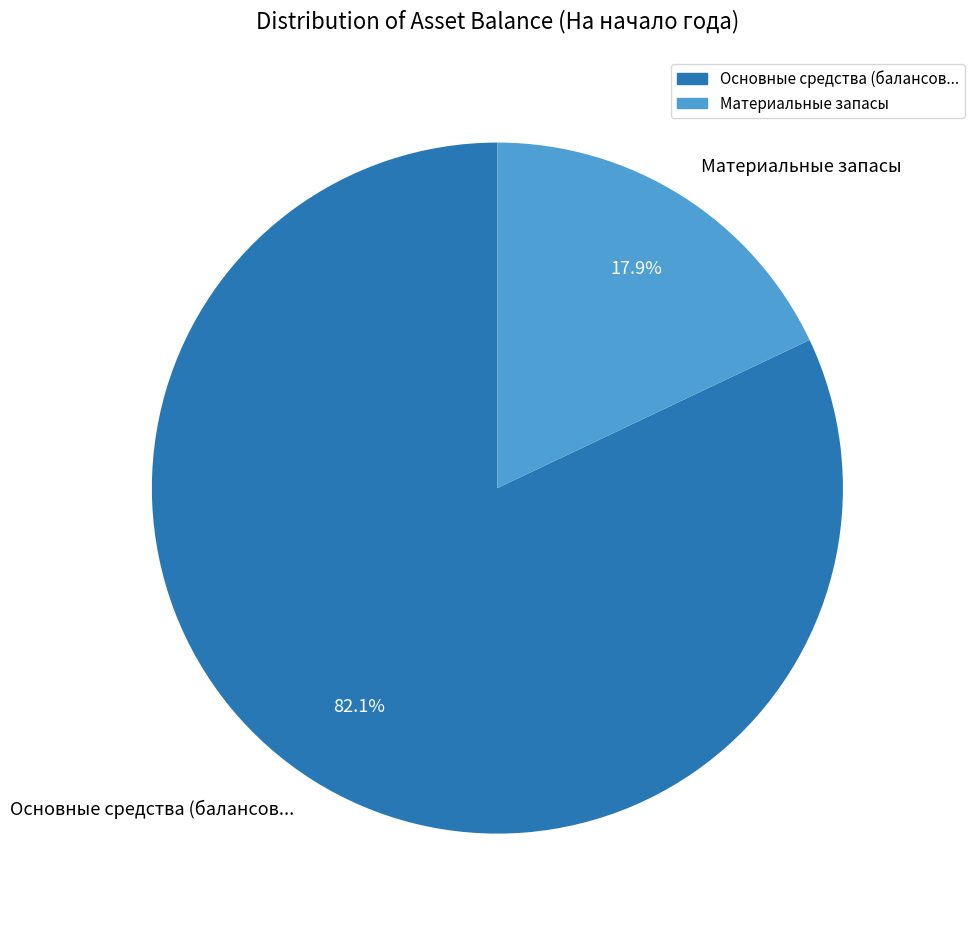

Does Основные средства (балансов... account for over 50% of the chart?

Yes